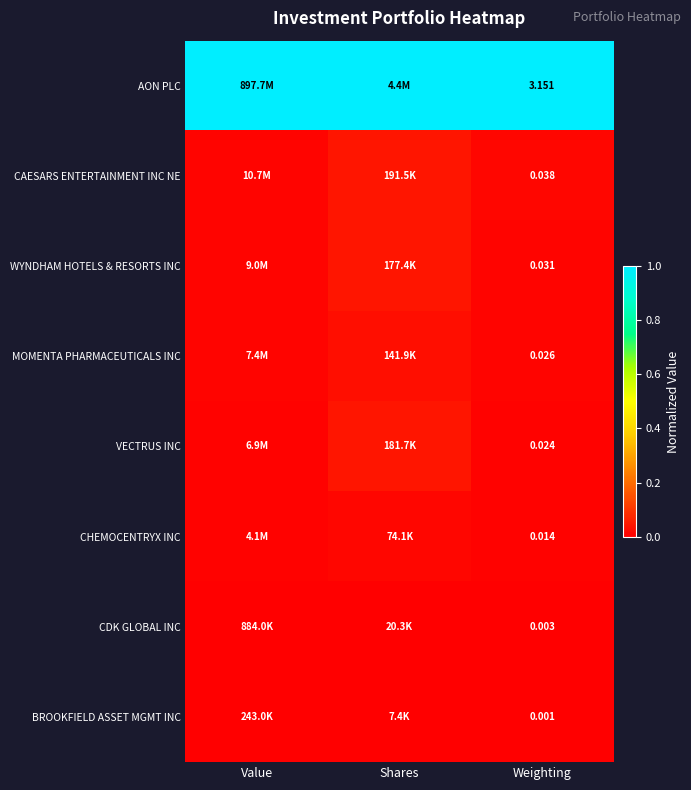

At Weighting, list the series in order from smallest to largest.

BROOKFIELD ASSET MGMT INC, CDK GLOBAL INC, CHEMOCENTRYX INC, VECTRUS INC, MOMENTA PHARMACEUTICALS INC, WYNDHAM HOTELS & RESORTS INC, CAESARS ENTERTAINMENT INC NE, AON PLC